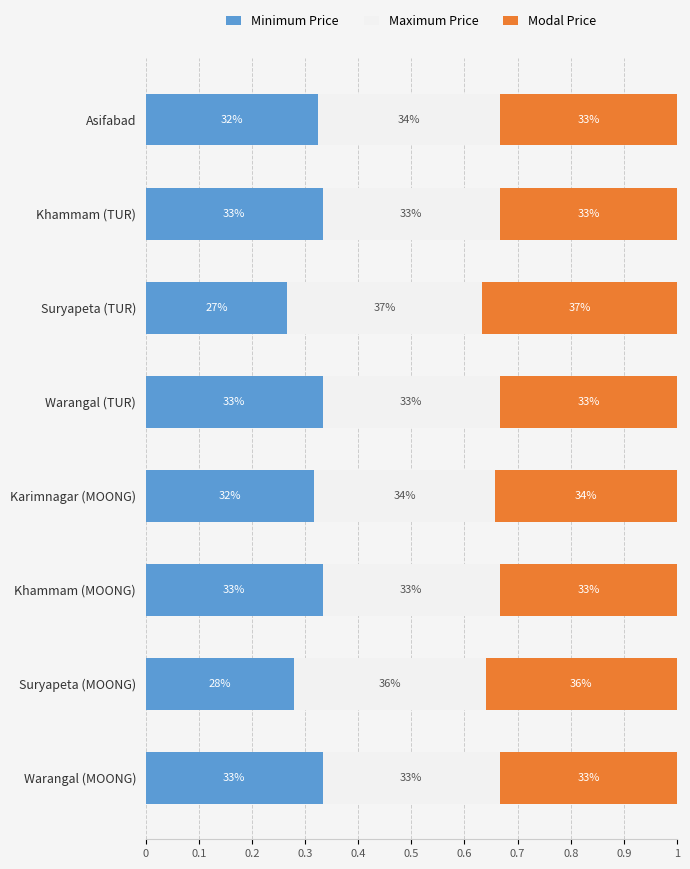

At how many categories does at least one series exceed 0?

8